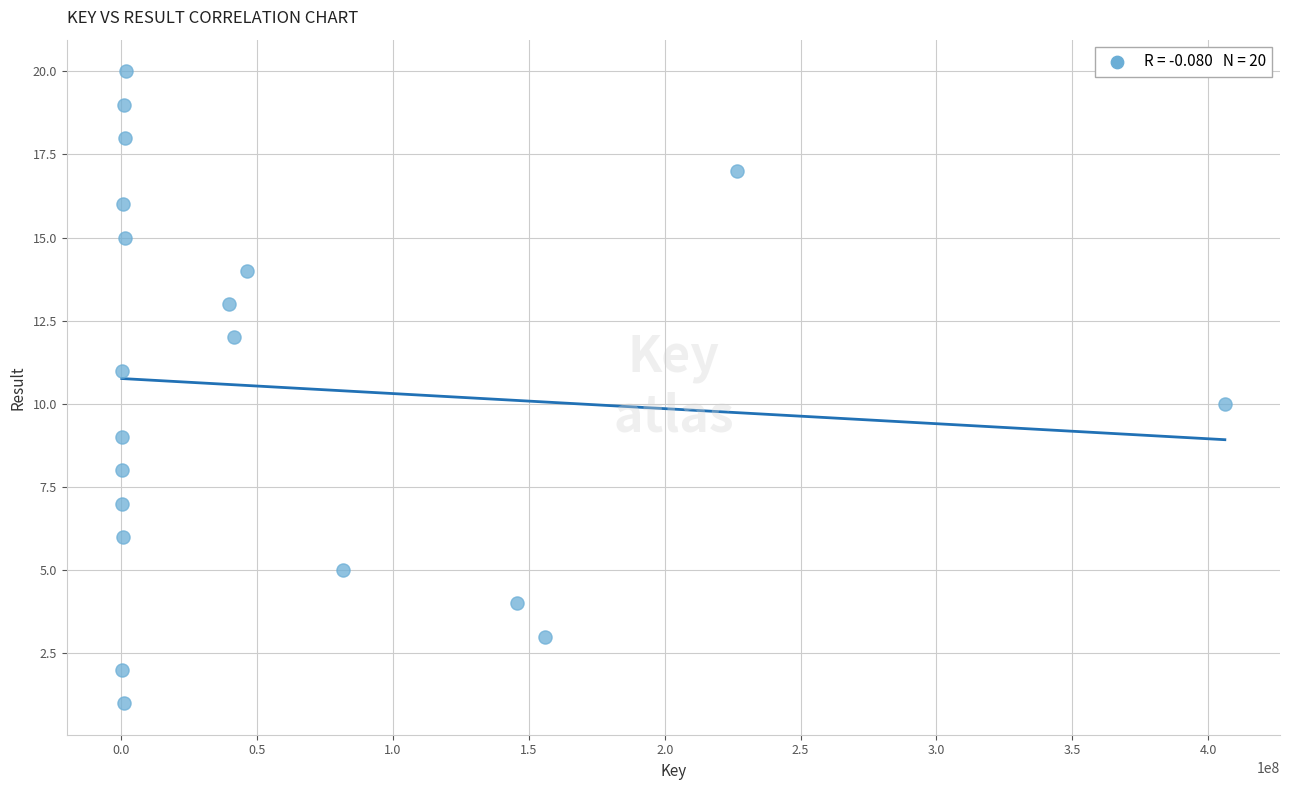

What is the range of X values (max minus min)?

406007458